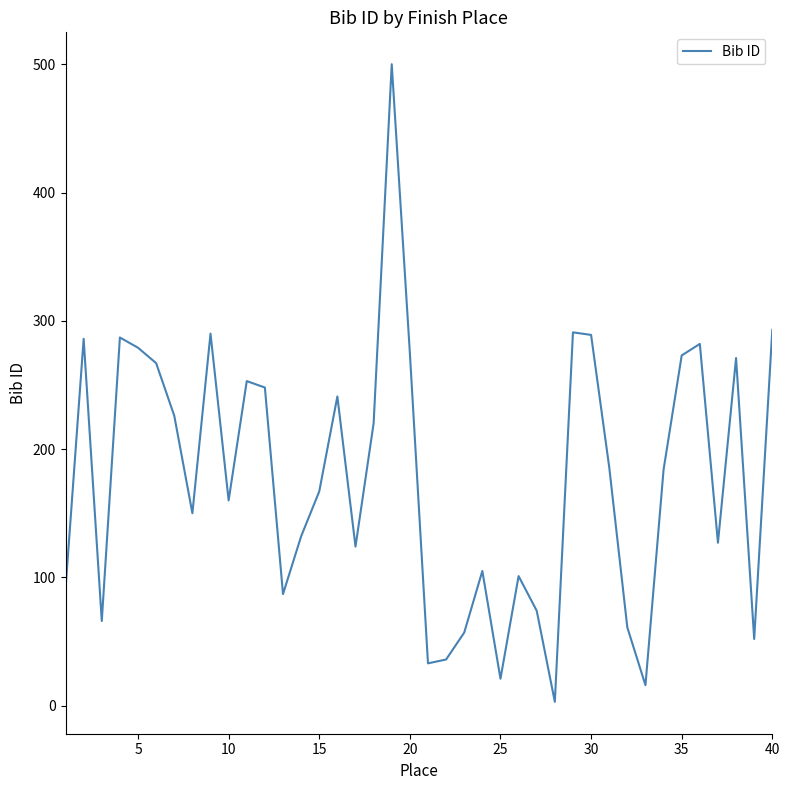

What is the difference between the maximum and minimum values?

497